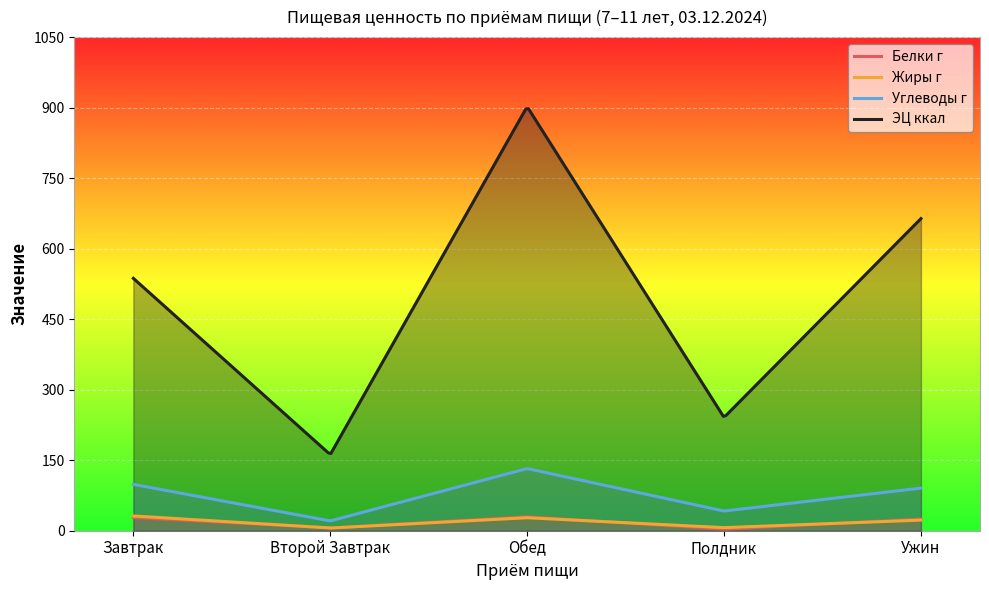

Which series has the largest total across all categories?

ЭЦ ккал